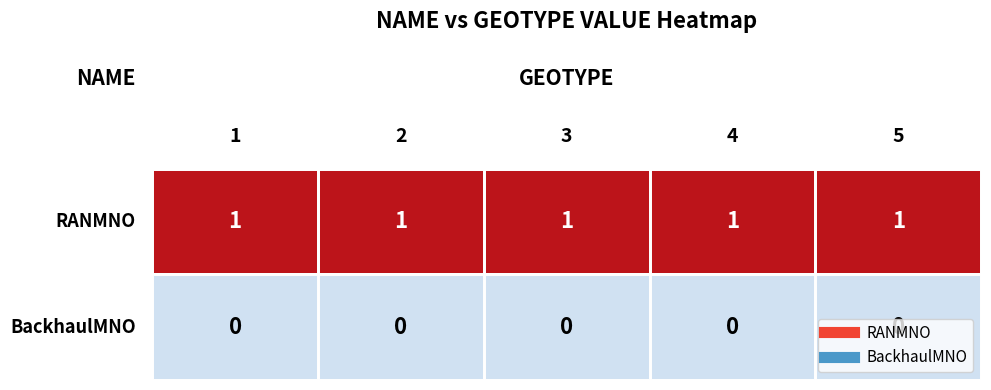

At how many categories does at least one series exceed 0?

5